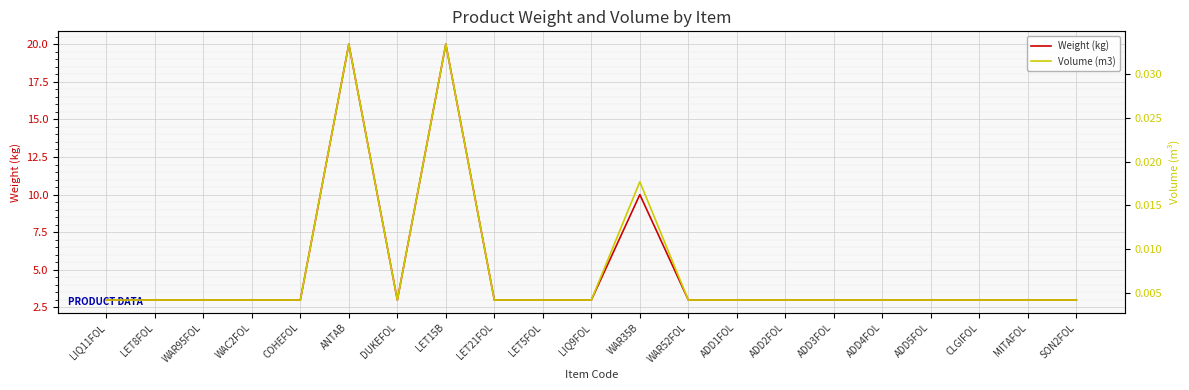

What is the label of the 1st point from the left?

LIQ11FOL